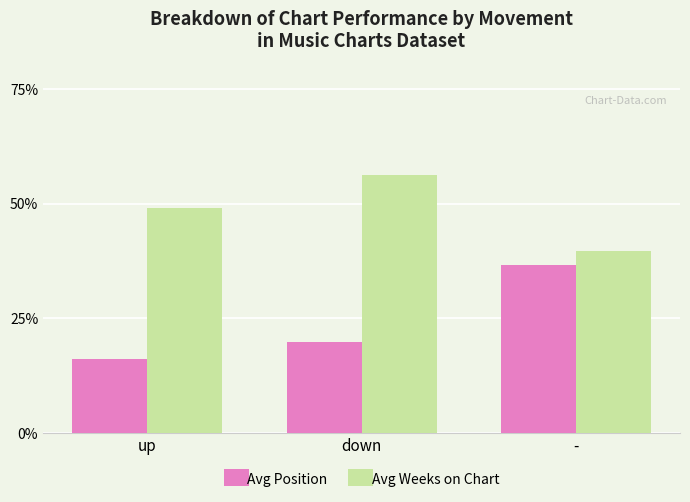

List the series in order of their peak value, highest first.

Avg Weeks on Chart, Avg Position